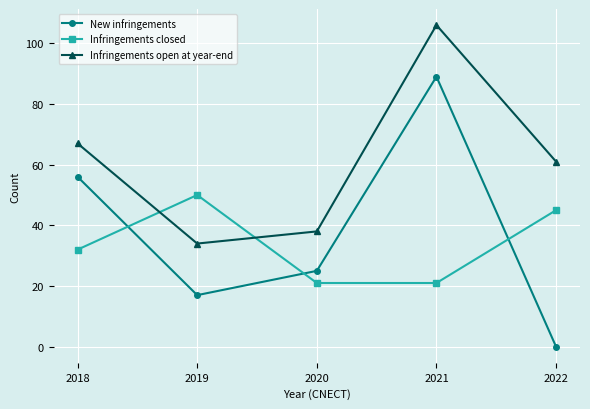

Reading right to left, extract all data points from this chart.

New infringements: 2022=0	2021=89	2020=25	2019=17	2018=56
Infringements closed: 2022=45	2021=21	2020=21	2019=50	2018=32
Infringements open at year-end: 2022=61	2021=106	2020=38	2019=34	2018=67